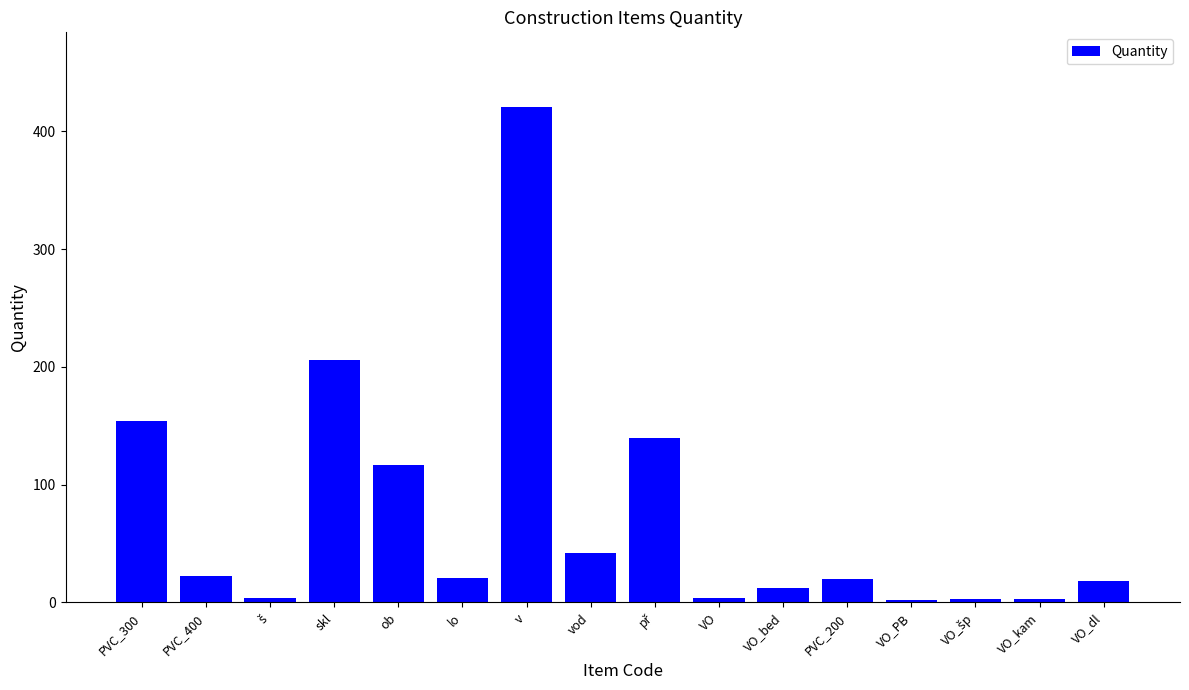

What value does the data have at vod, to the nearest 50?

50